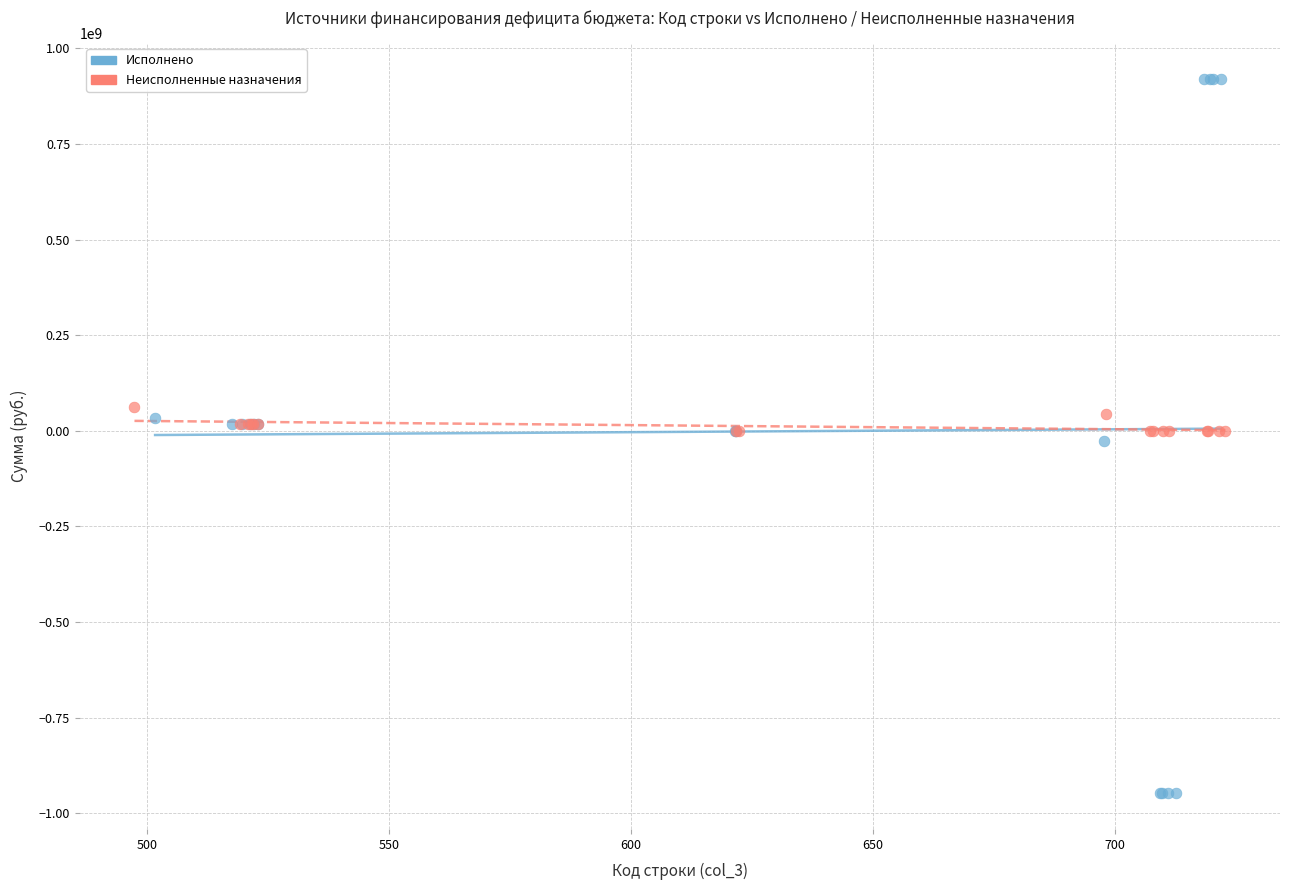

Which series contains the highest Y value?

Исполнено